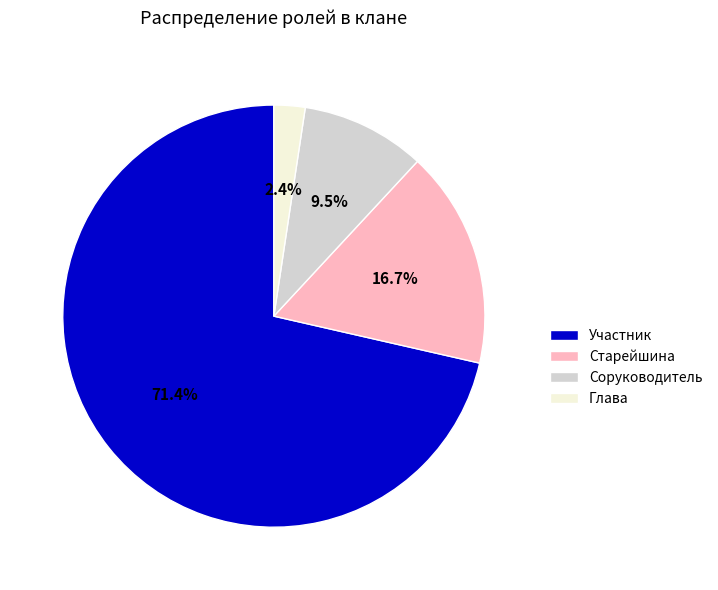

Which has a higher value, Участник or Соруководитель?

Участник